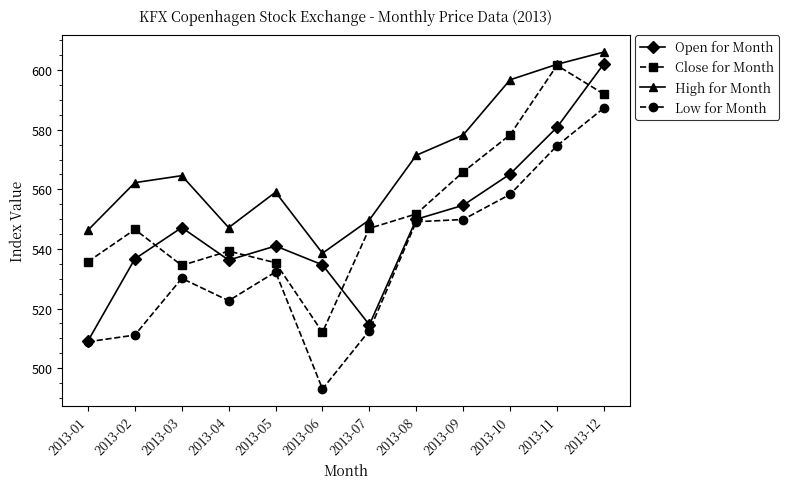

What is the sum of all Low for Month values?

6429.9